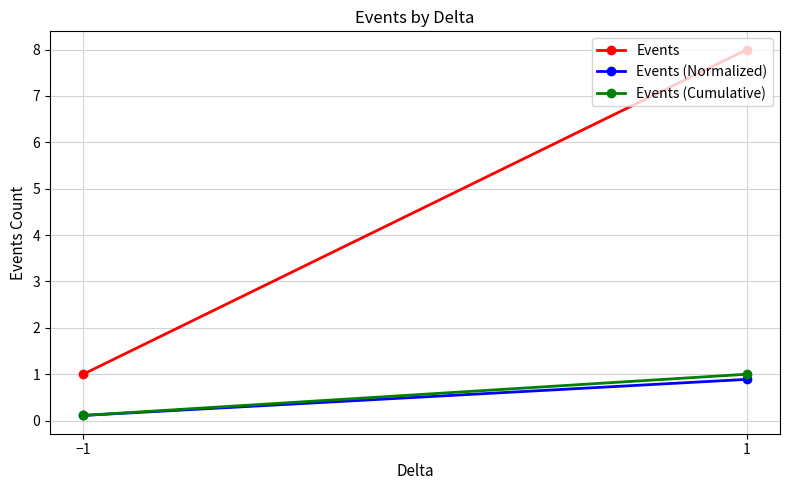

Is this an area chart (filled region under the line)?

No